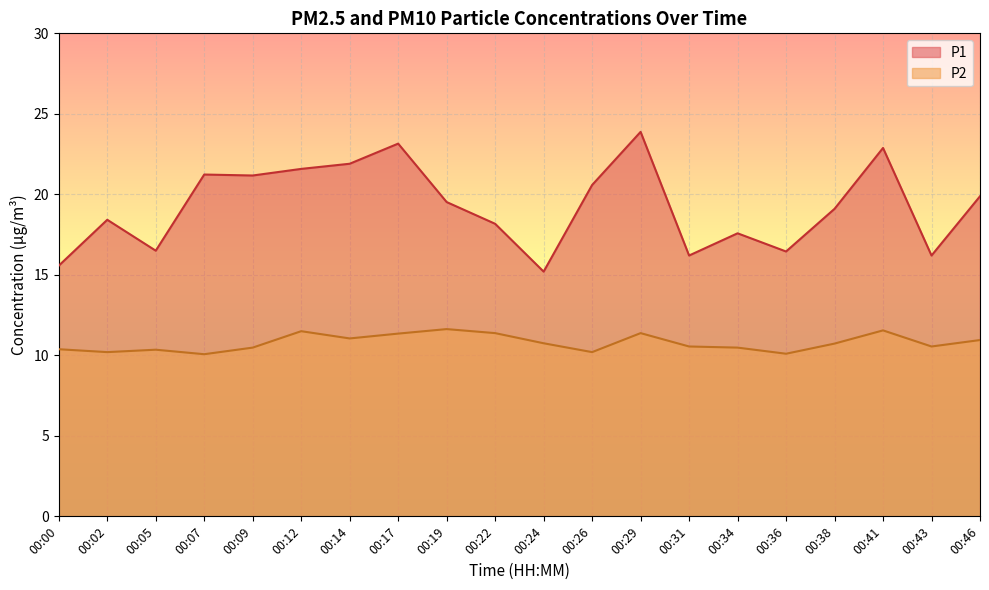

How many interior local peaks does the P2 series have?

5